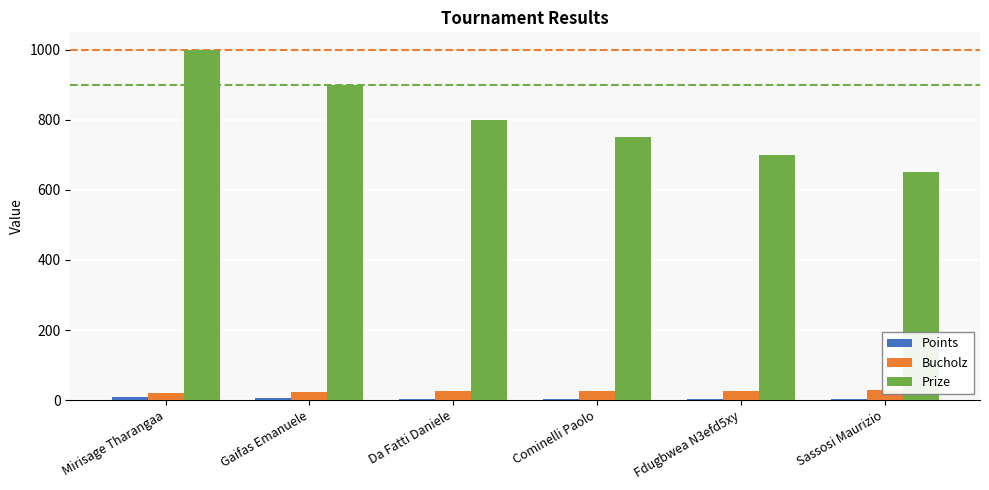

What is the value of the Bucholz bar at the 3rd from the left?

26